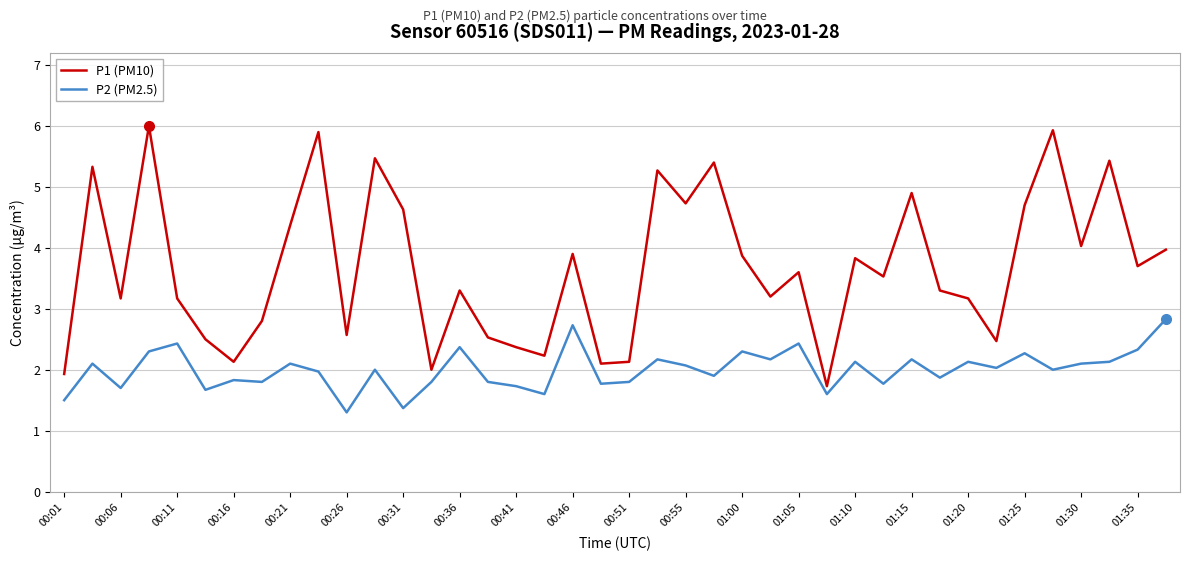

What are all the series names shown in the legend?

P1 (PM10), P2 (PM2.5)